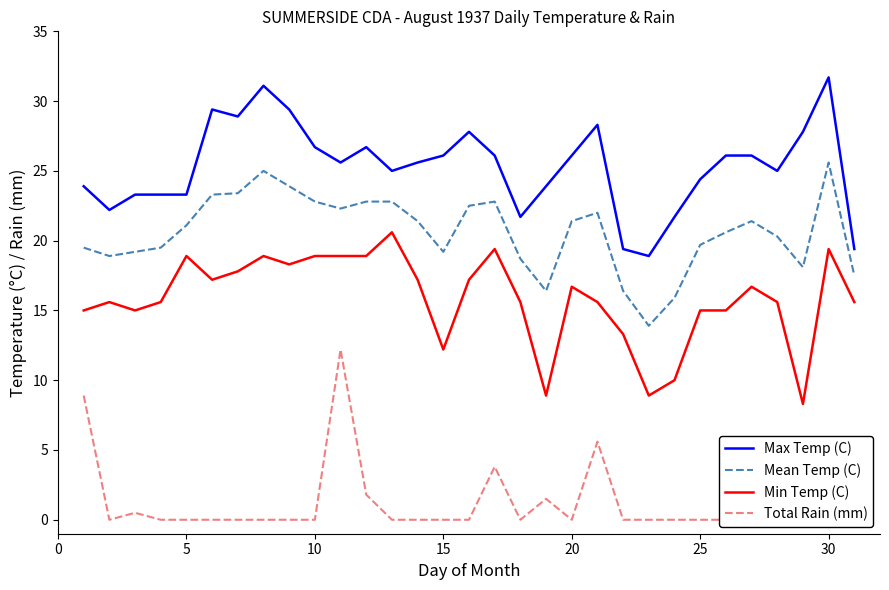

What is the lowest value of the Min Temp (C) series?

8.3